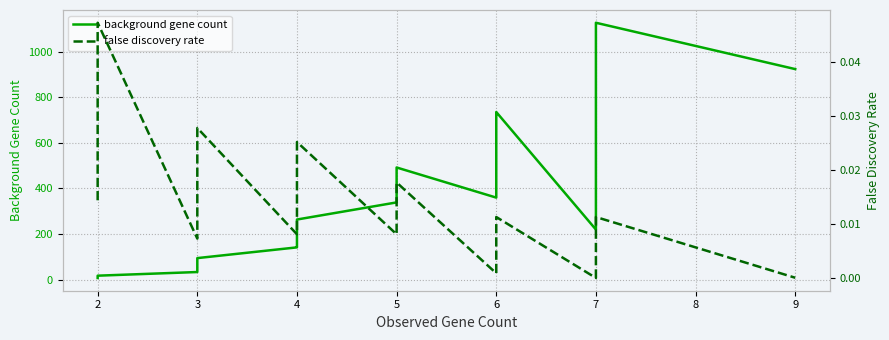

At how many categories does at least one series exceed 855?

3